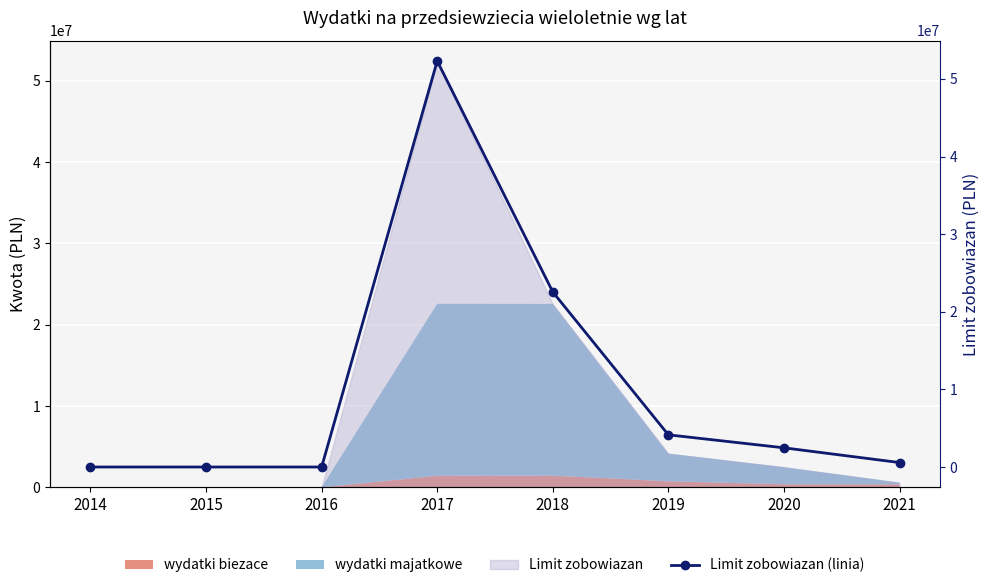

What is the value of the 8th point from the left?

574400